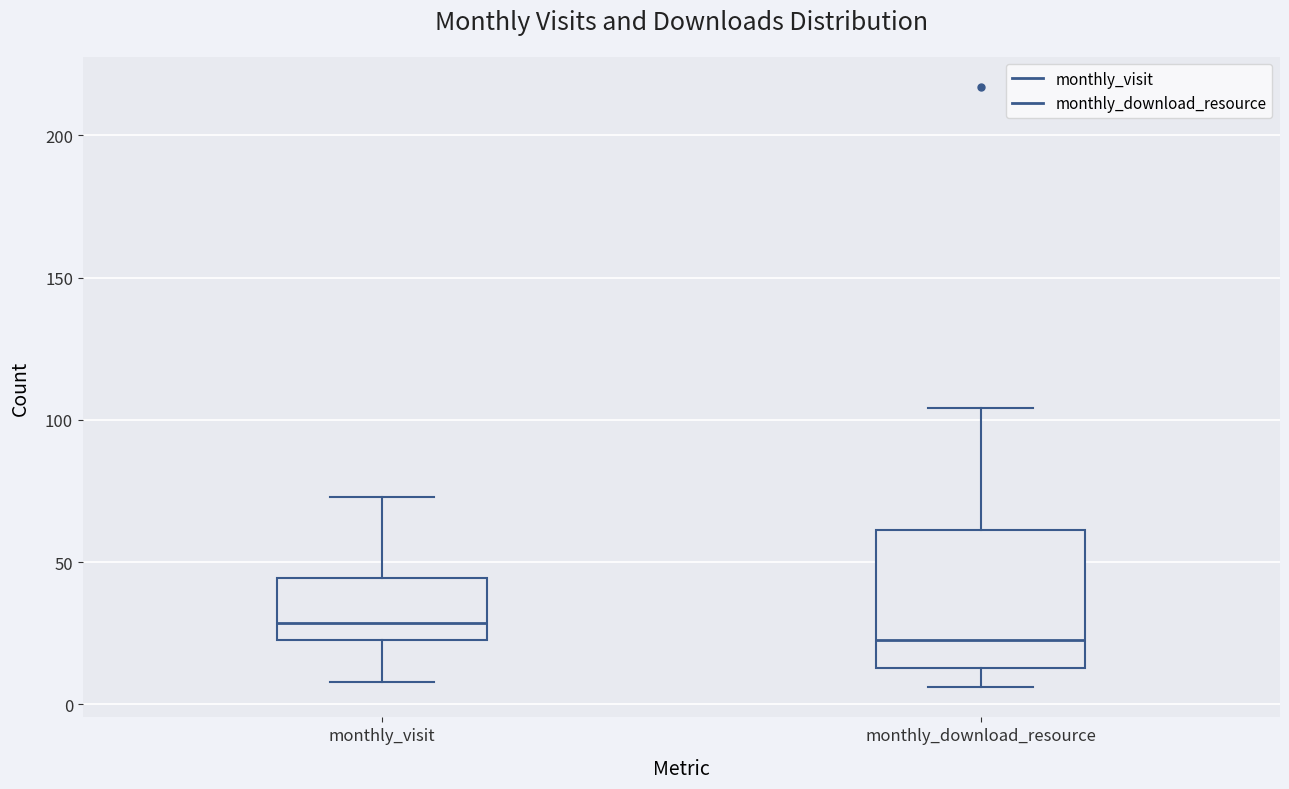

Which box is the tallest, from its lower edge to its upper edge?

monthly_download_resource